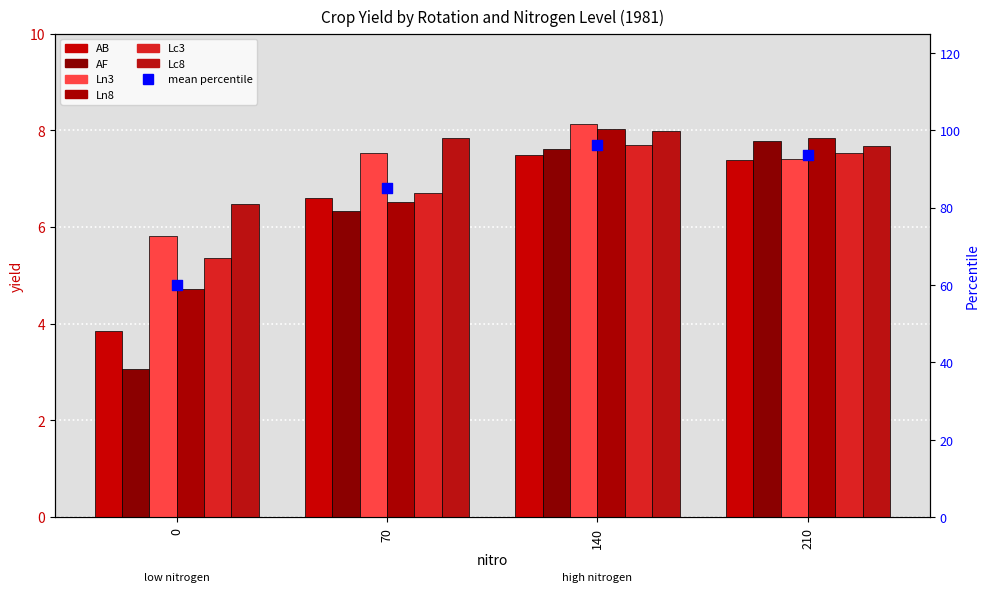

Is the value of Lc3 at 210 greater than the value of Ln8 at 70?

Yes